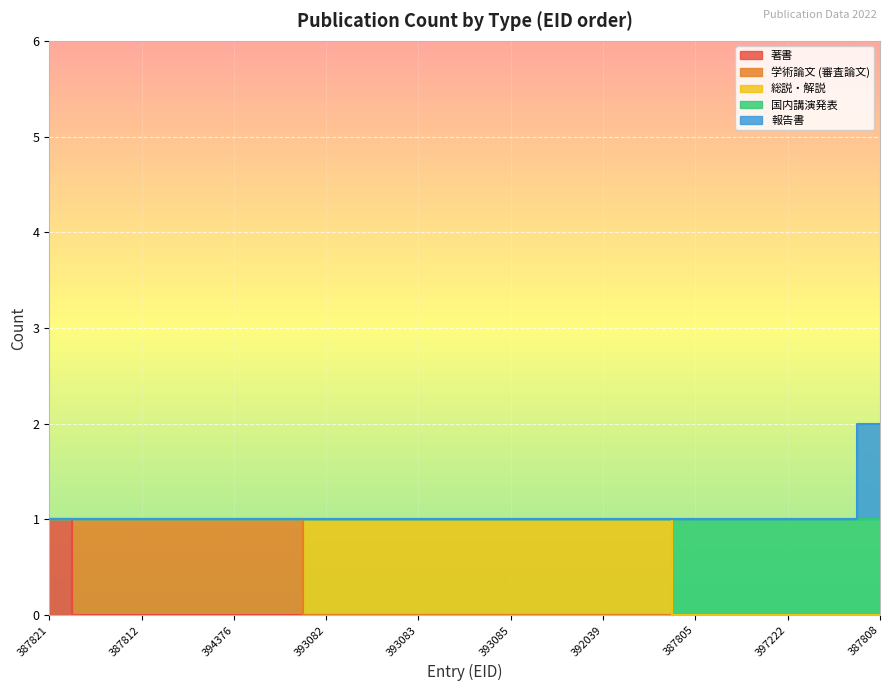

How many values in 国内講演発表 are above zero?

14